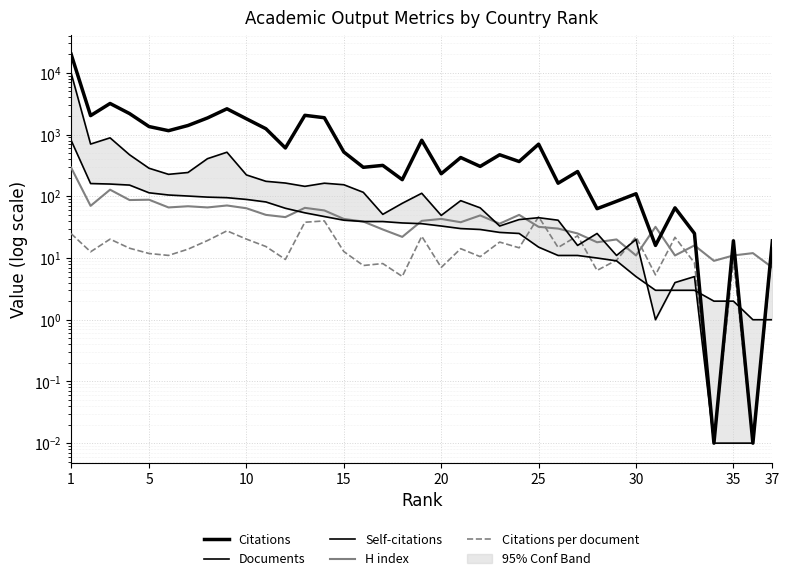

Between 15 and 1, which is larger?

1